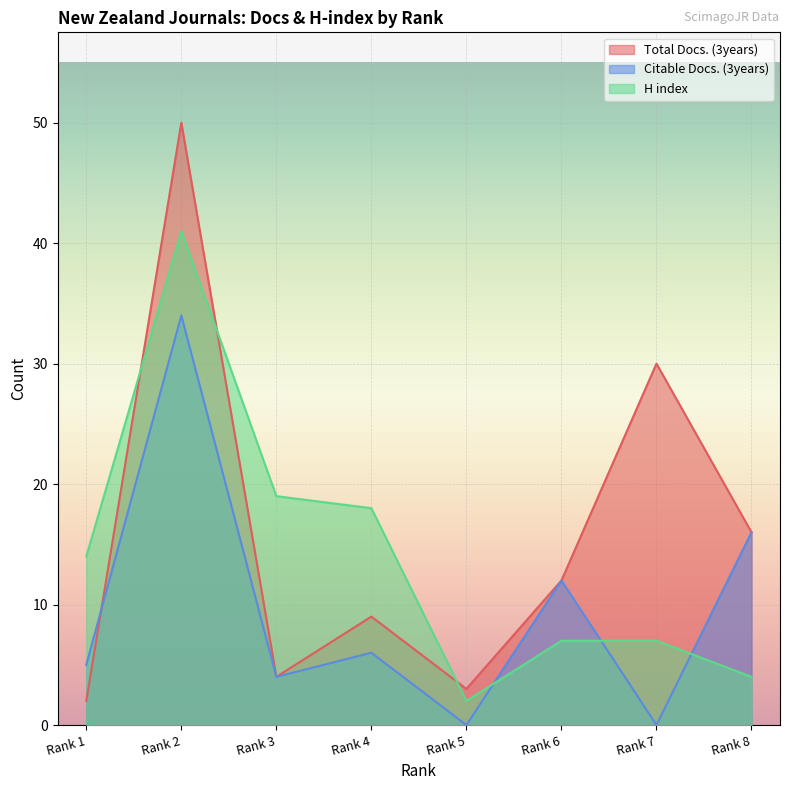

The H index series shows 11 at Rank 2. True or false?

False